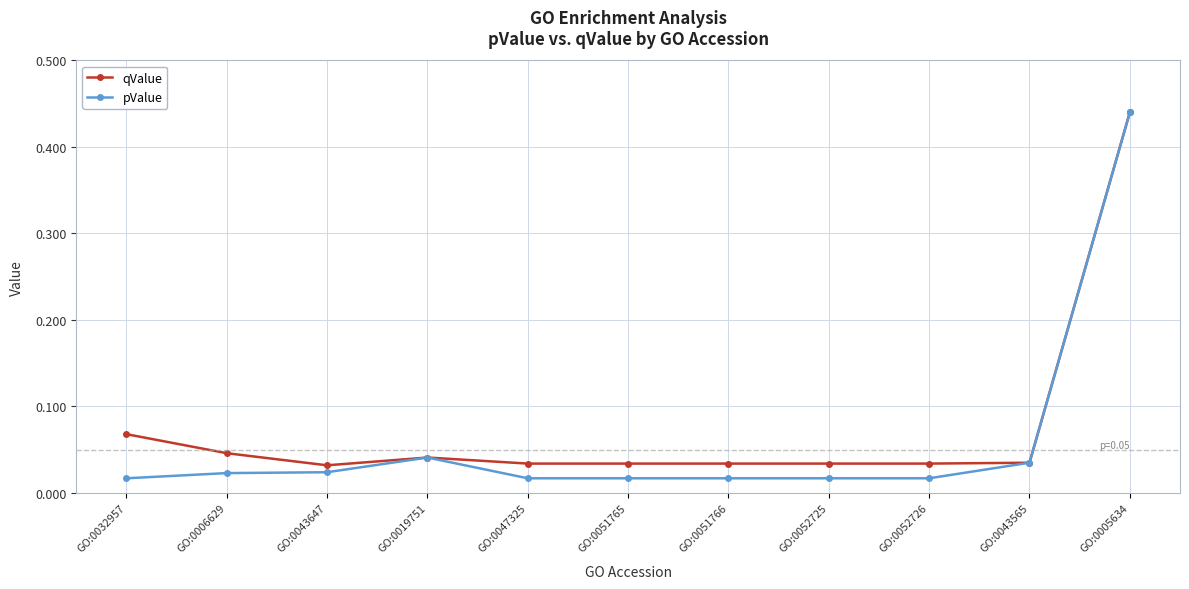

At which category is the sum across all series the highest?

GO:0005634